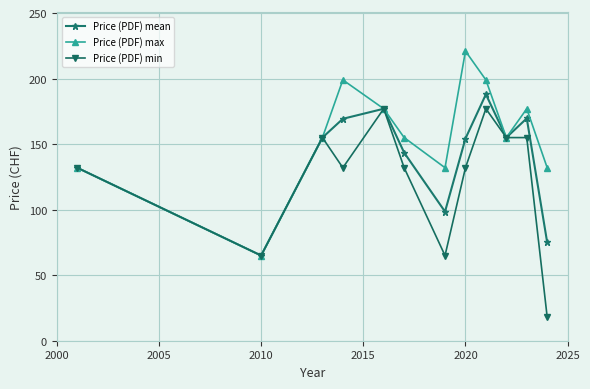

What is the value of the Price (PDF) min point at the 12th from the left?

18.0